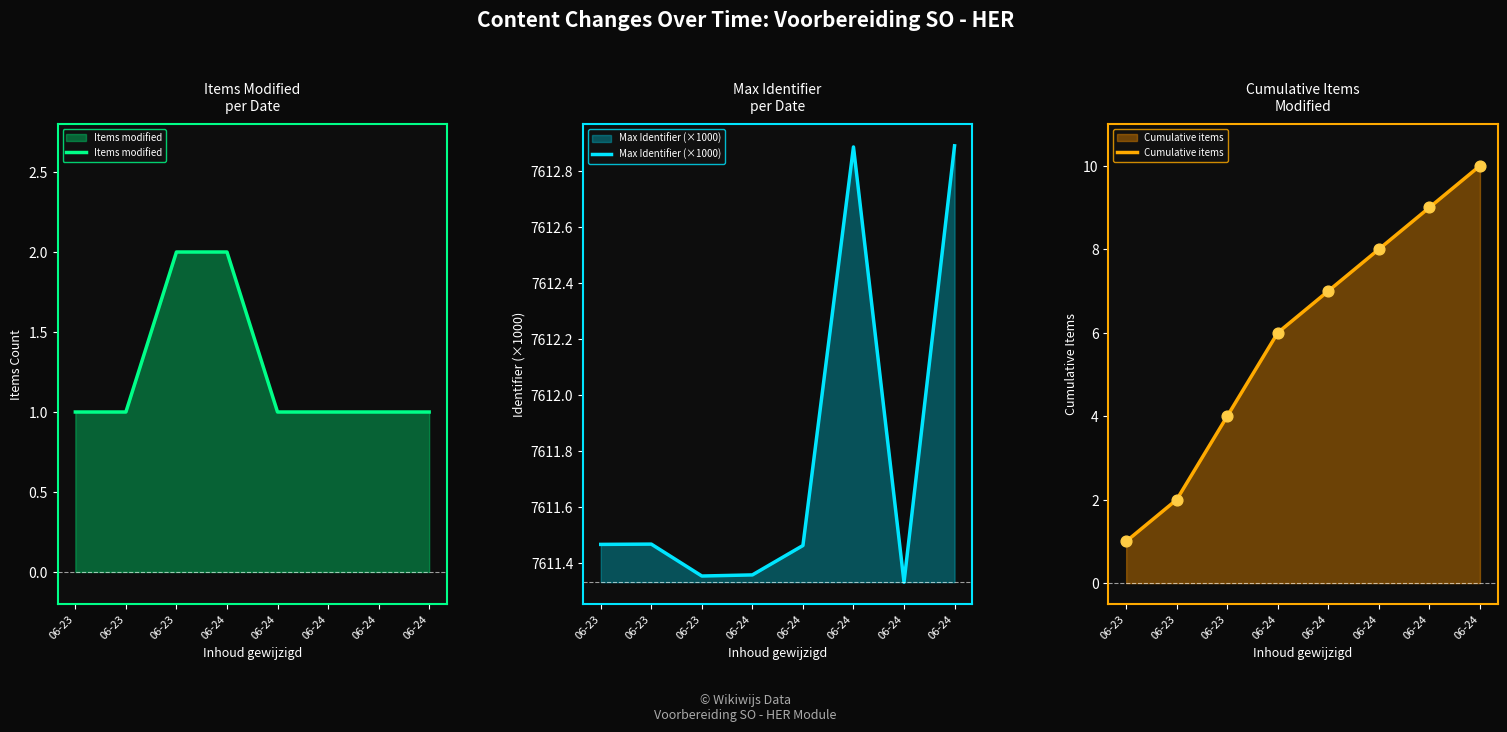

Which series contains the lowest Y value?

Items modified